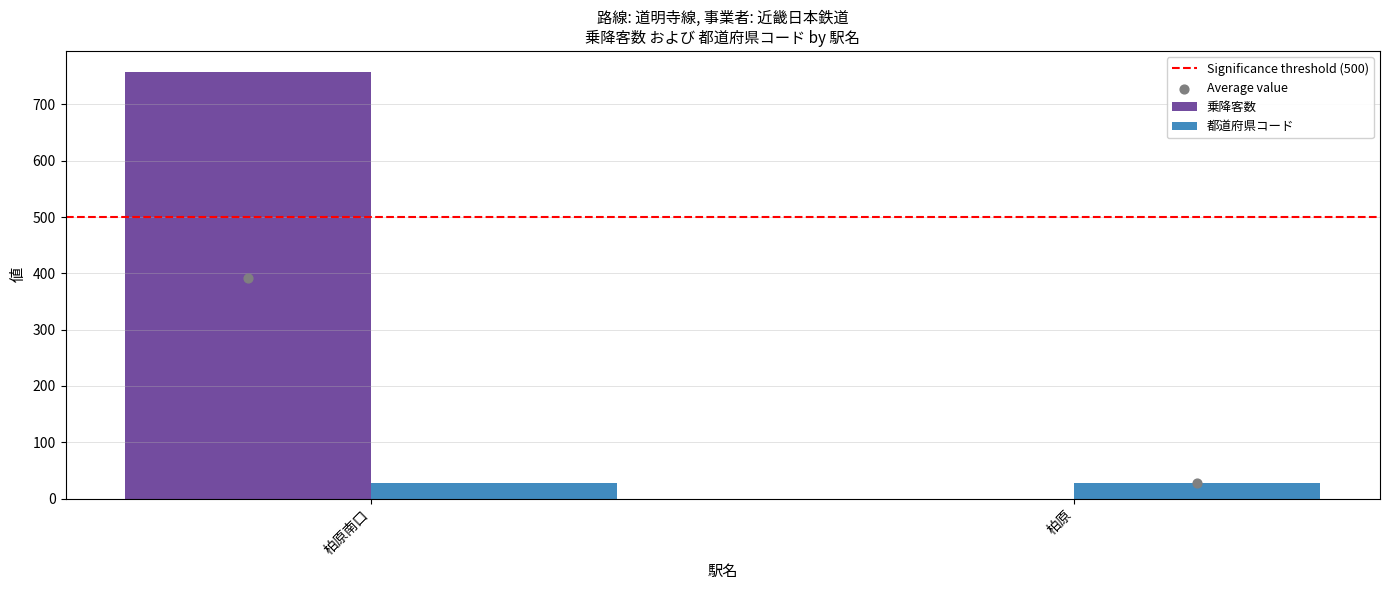

At which category is the sum across all series the highest?

柏原南口